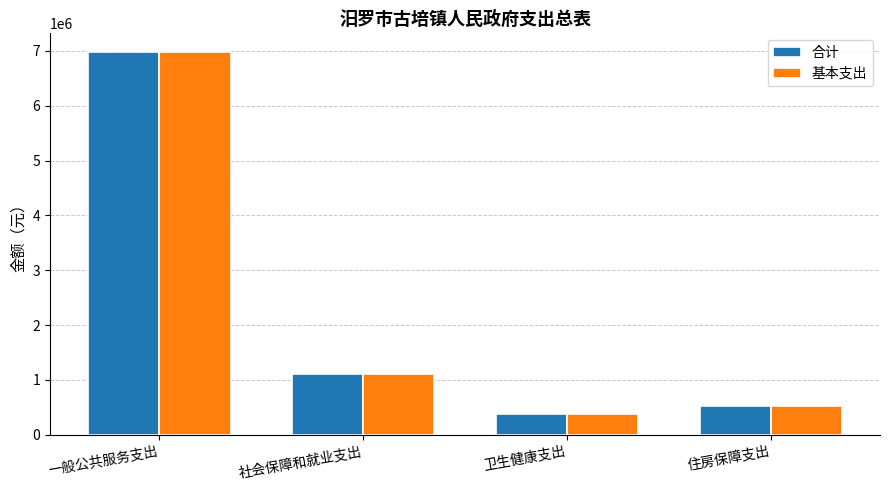

How many bars are there in total?

8